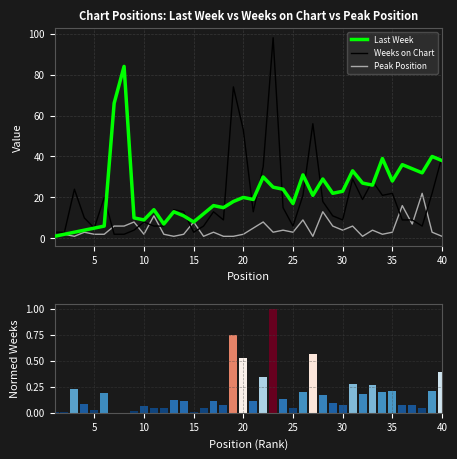

What is the difference between the second highest and minimum values in the Weeks on Chart (normed) series?

0.7